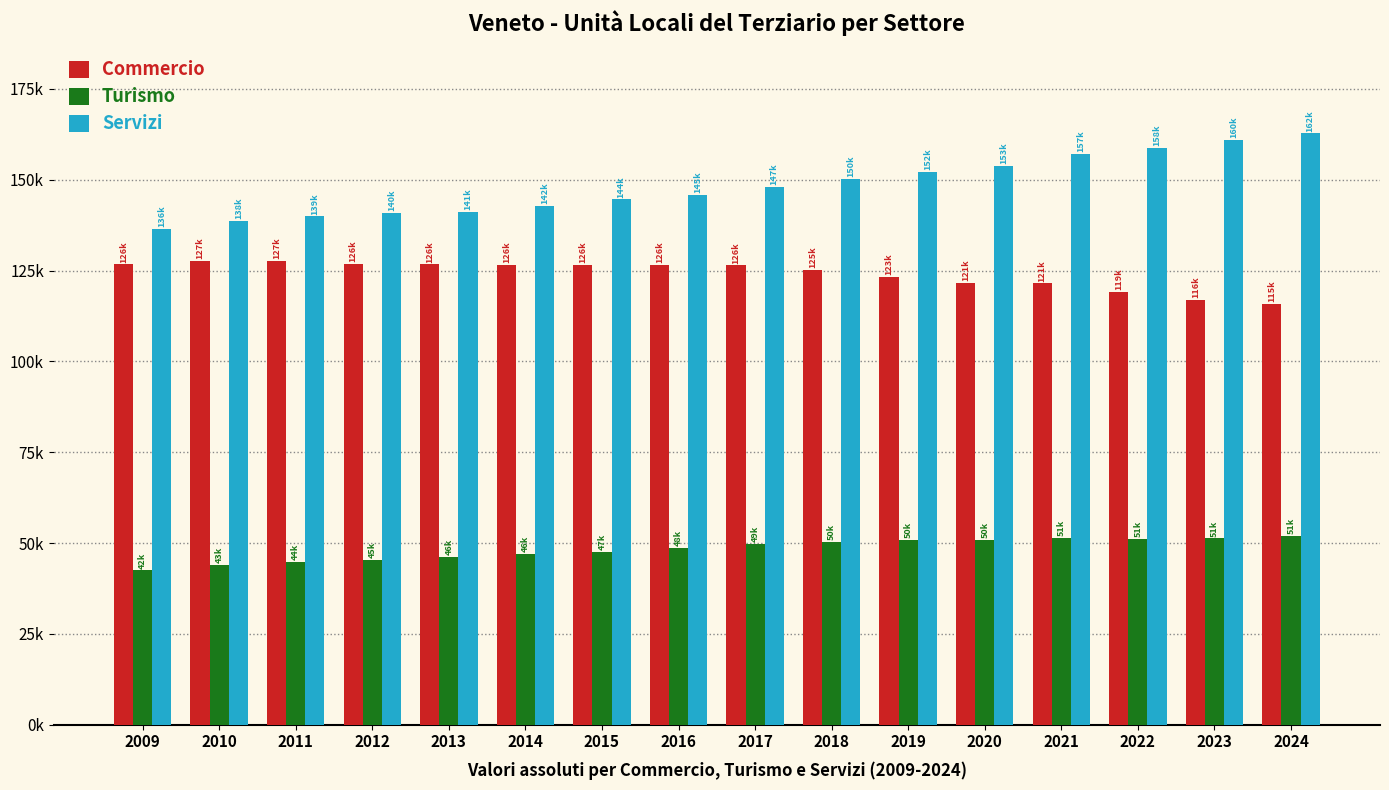

Does the chart contain stacked bars?

No